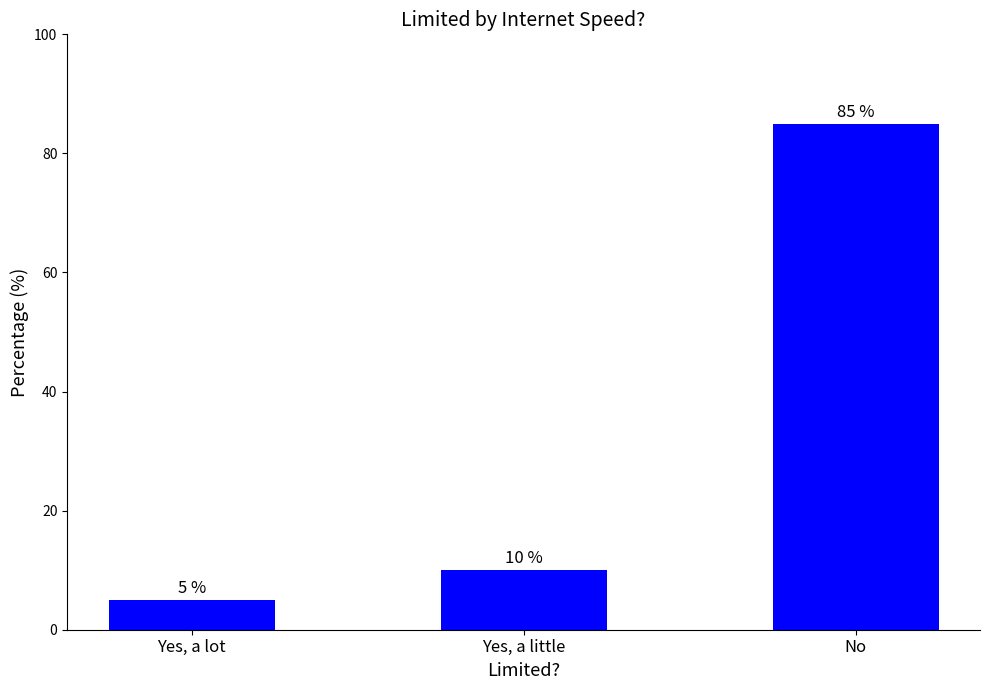

What is the sum of the values at No and Yes, a lot?

90